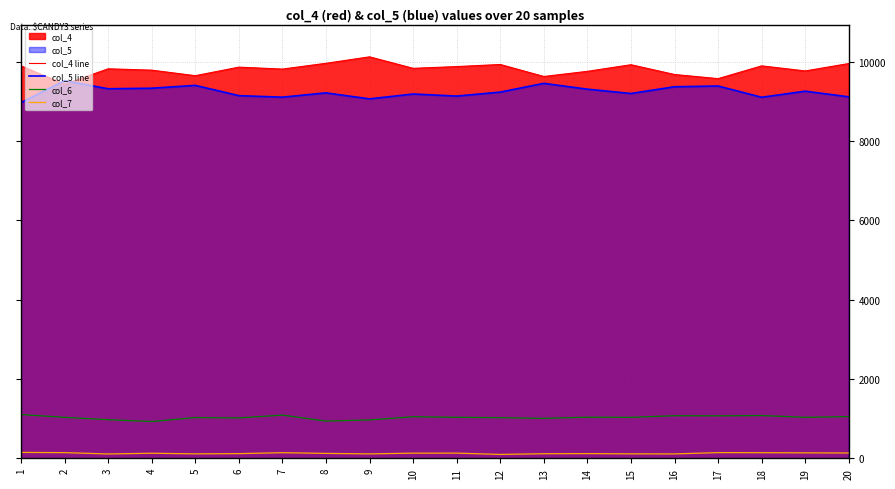

Read the col_4 line value at 5, to the nearest 100.

9700